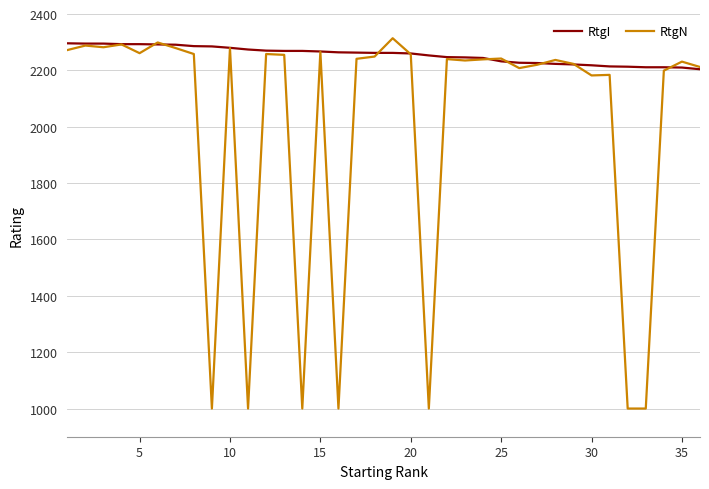

Rank the series by their average value, from highest to lowest.

RtgI, RtgN